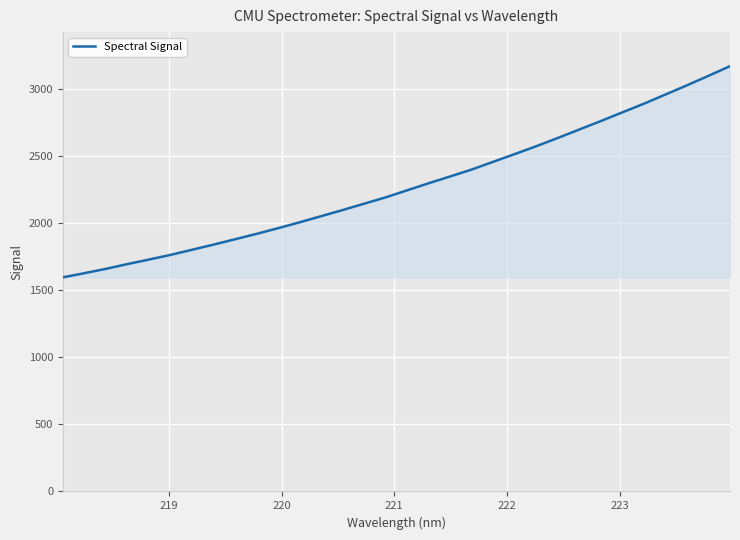

What is the maximum value shown in the chart?

3169.6